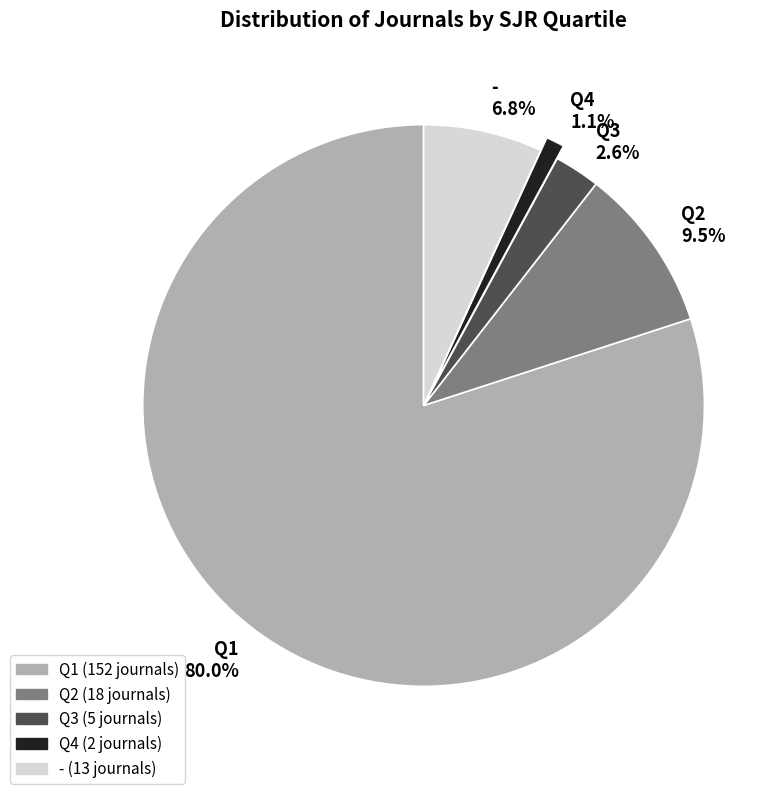

Count the number of slices in the pie.

5